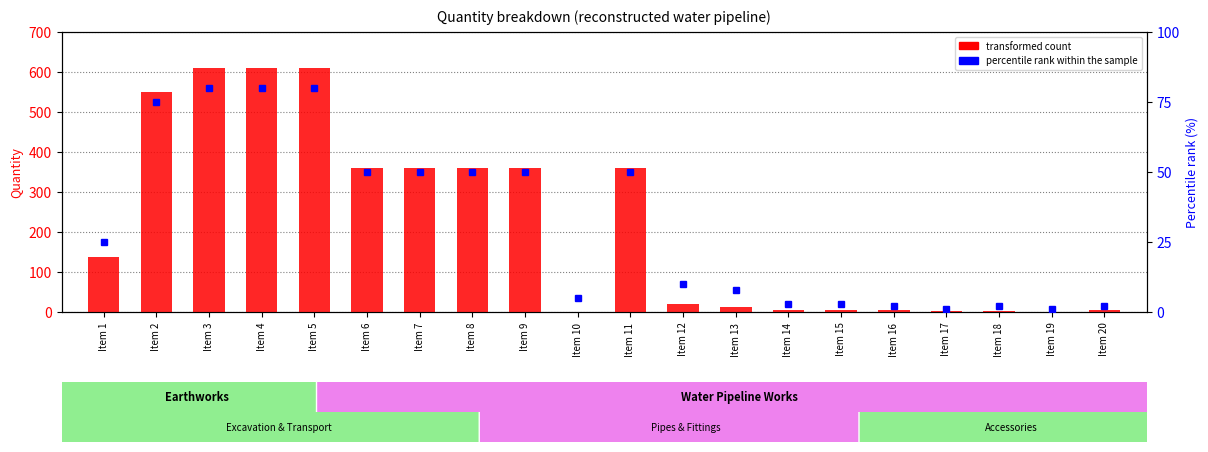

Where does the data first go above 137?

Item 1